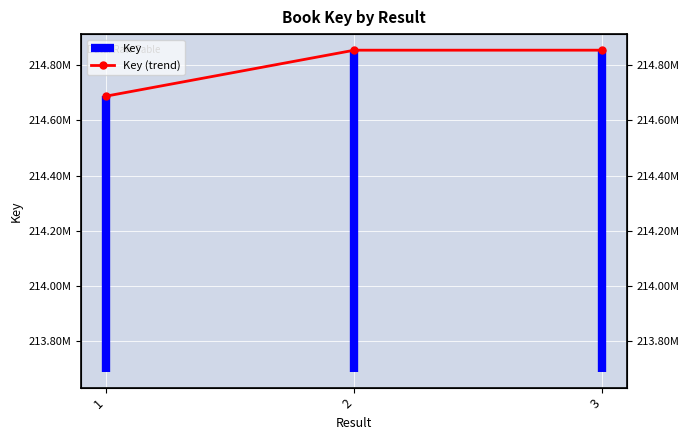

Reading right to left, what are all the values shown in this chart?

214855217	214855175	214688429